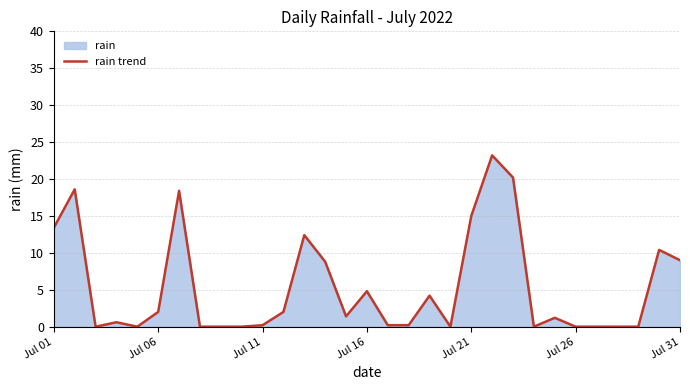

How many interior local valleys (lower than both neighbors) does the data have?

5